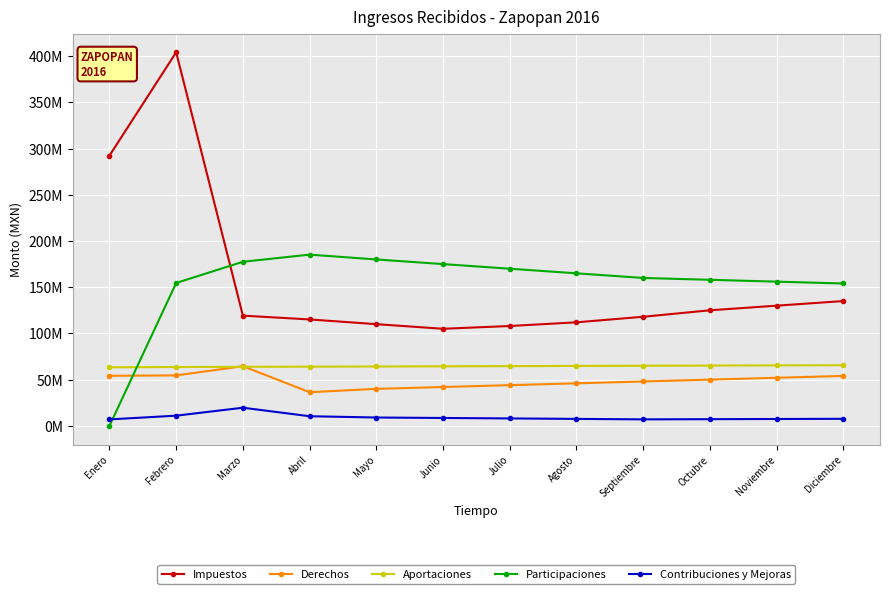

Does the chart have visible grid lines?

Yes